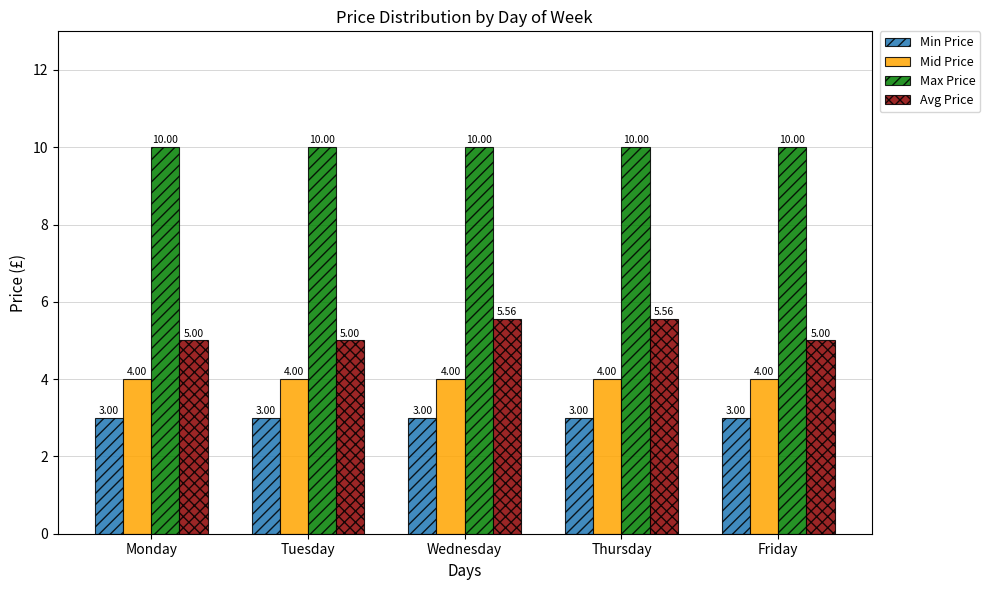

Is the value of Mid Price at Tuesday greater than the value of Min Price at Wednesday?

Yes